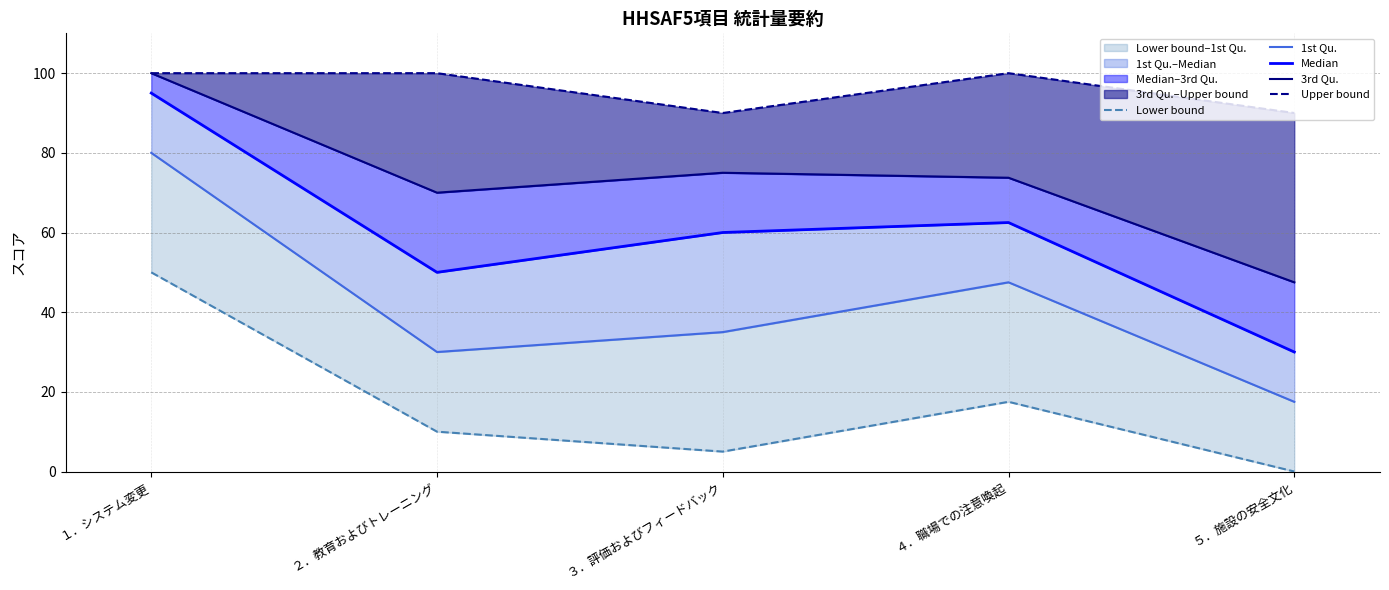

Reading right to left, extract all data points from this chart.

Lower bound: 0.0	17.5	5.0	10.0	50.0
1st Qu.: 17.5	47.5	35.0	30.0	80.0
Median: 30.0	62.5	60.0	50.0	95.0
3rd Qu.: 47.5	73.8	75.0	70.0	100.0
Upper bound: 90.0	100.0	90.0	100.0	100.0